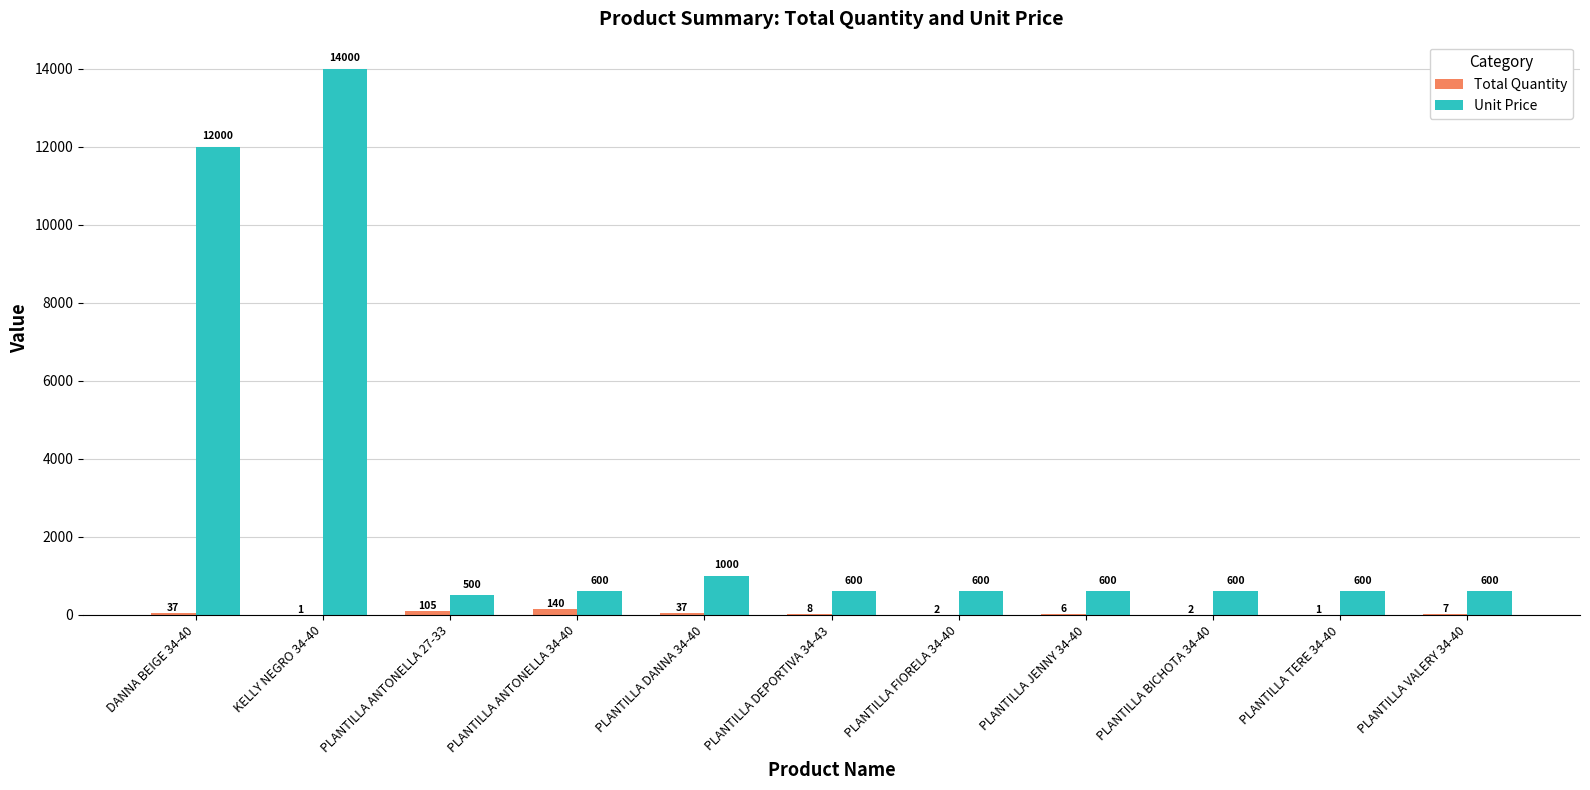

Which series has the largest total across all categories?

Unit Price